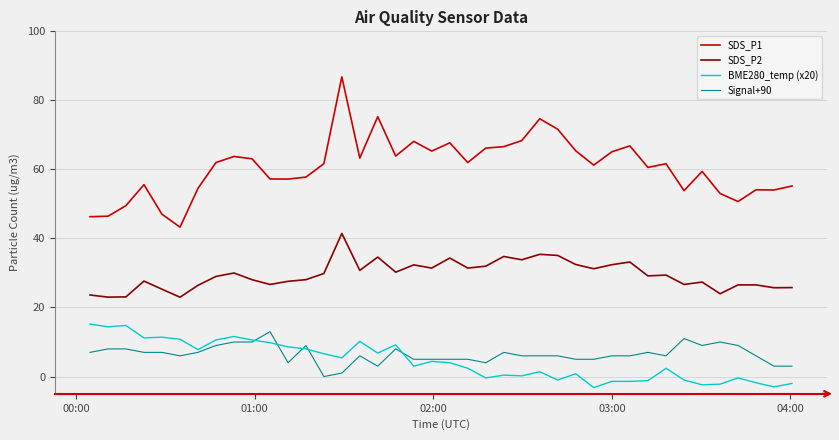

True or false: SDS_P2 and Signal+90 cross at least once.

False